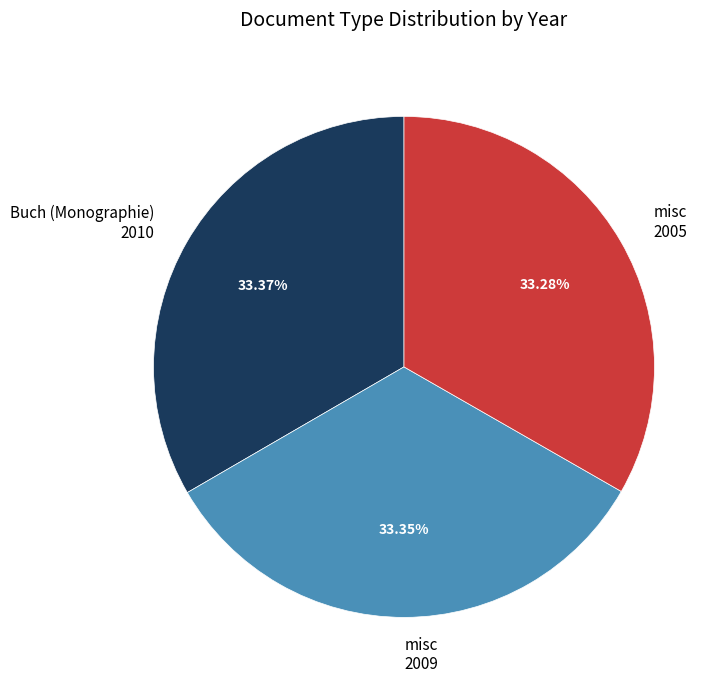

How many slices are in this pie chart?

3